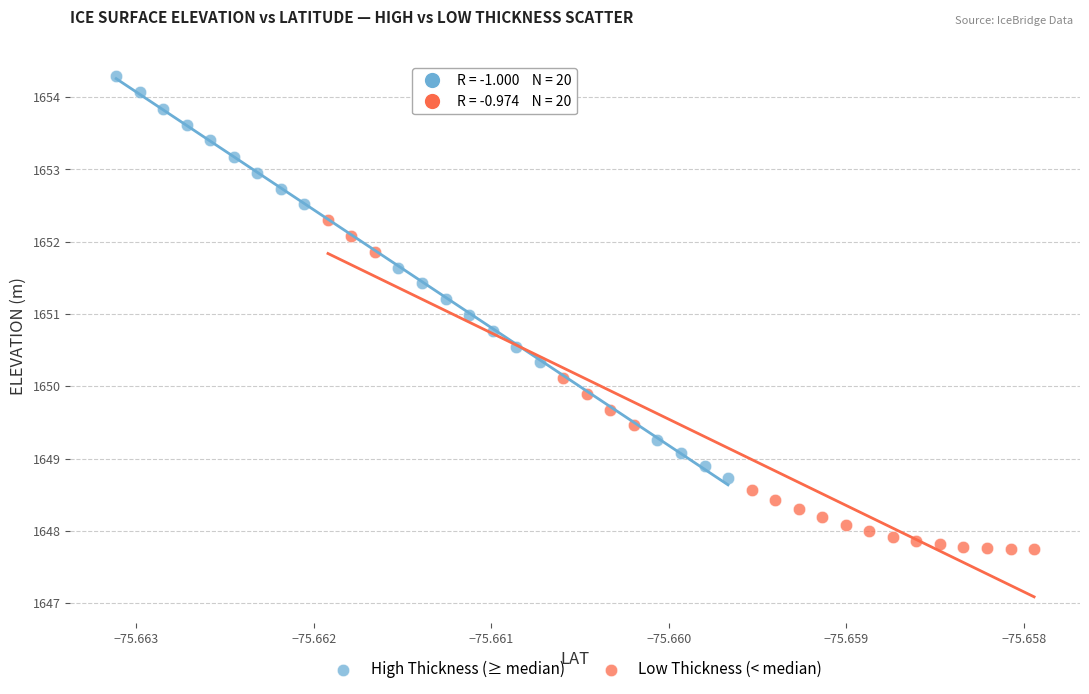

What are all the series names shown in the legend?

High Thickness (≥ median), Low Thickness (< median)